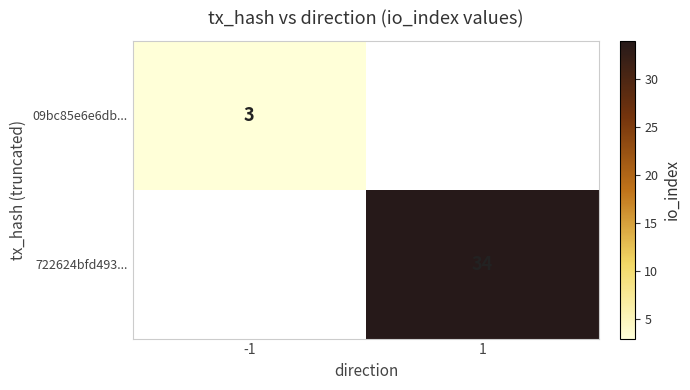

The 722624bfd493... series shows 23 at 1. True or false?

False